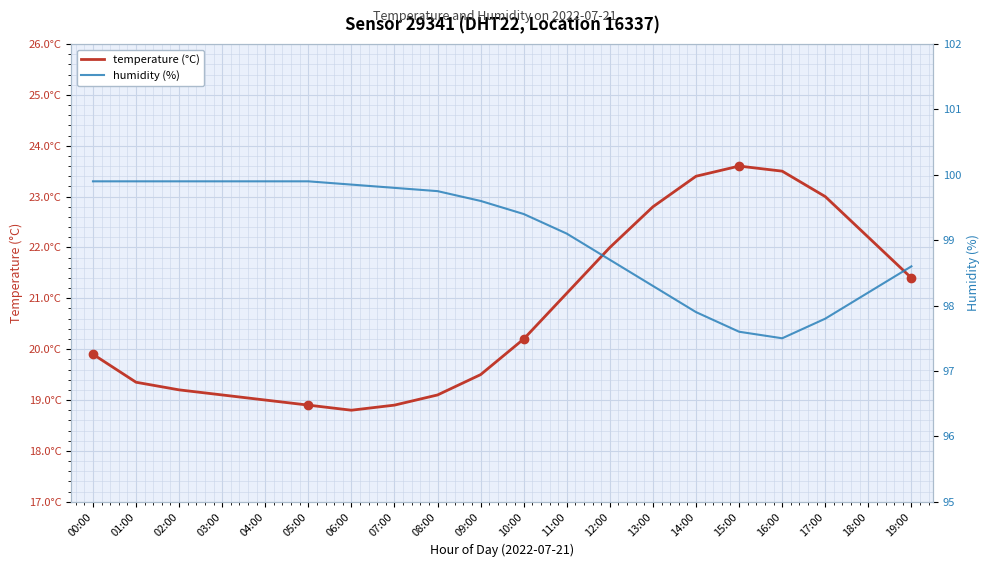

What is the average value of the temperature (°C) series?

20.7